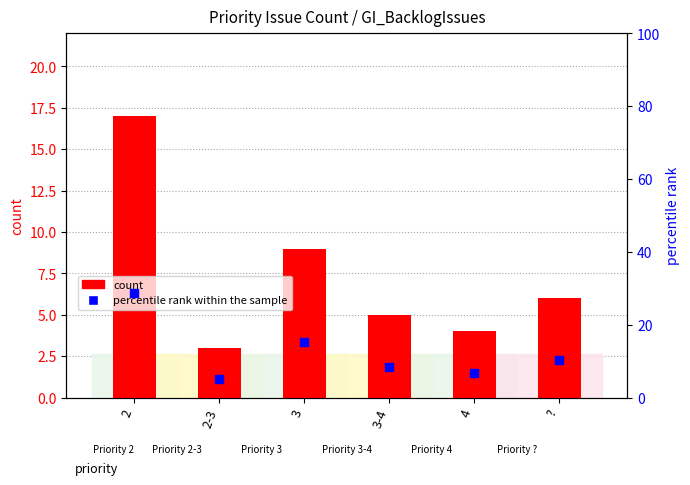

At how many categories does at least one series exceed 8?

4